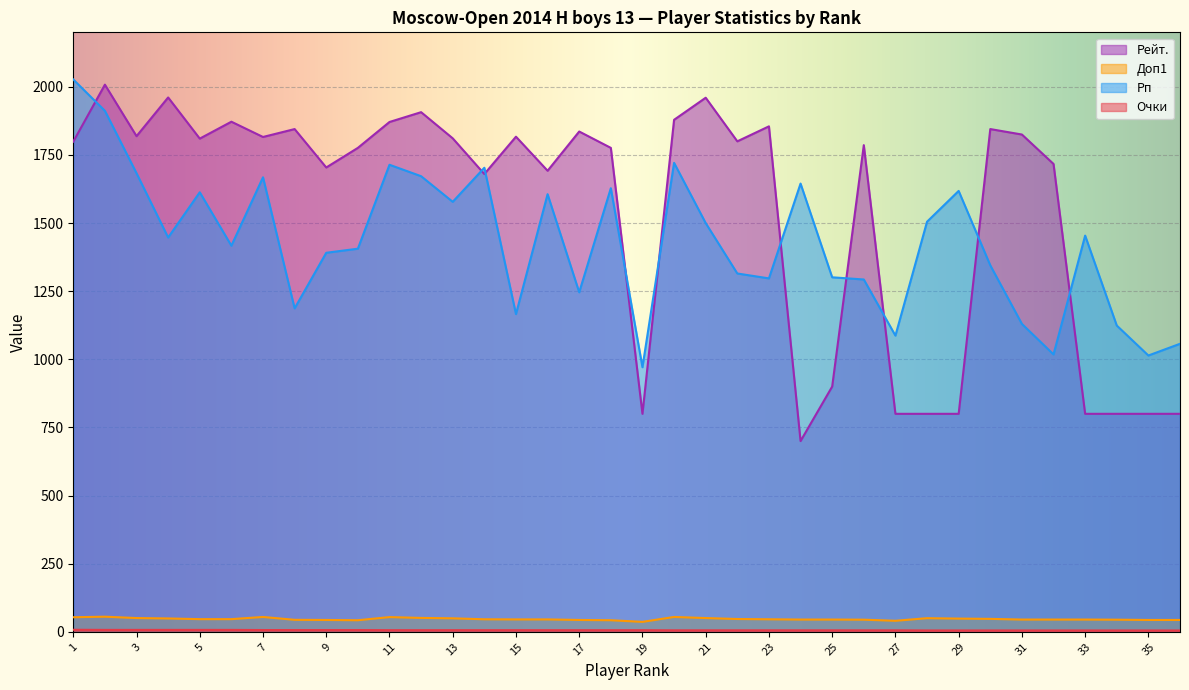

At which category does Доп1 reach its first local valley?

10